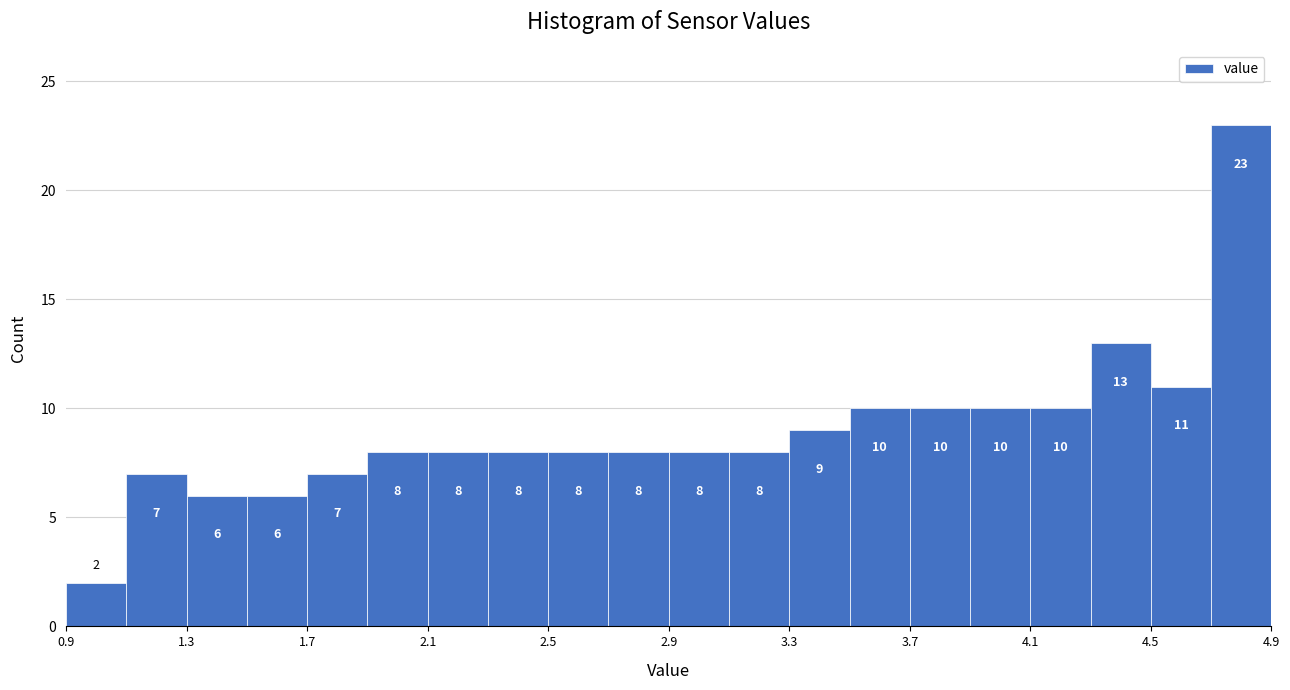

How tall is the bar that spans 3.9 to 4.1 on the x-axis?

10